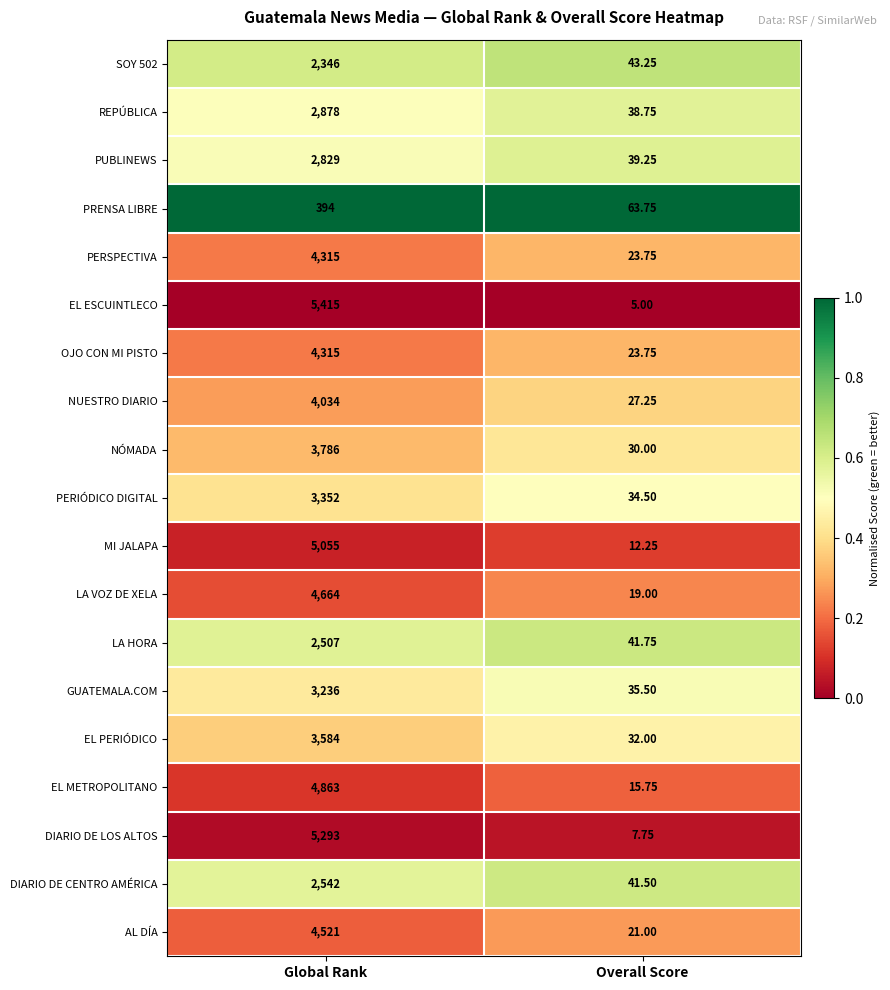

Which series has the largest total across all categories?

EL ESCUINTLECO